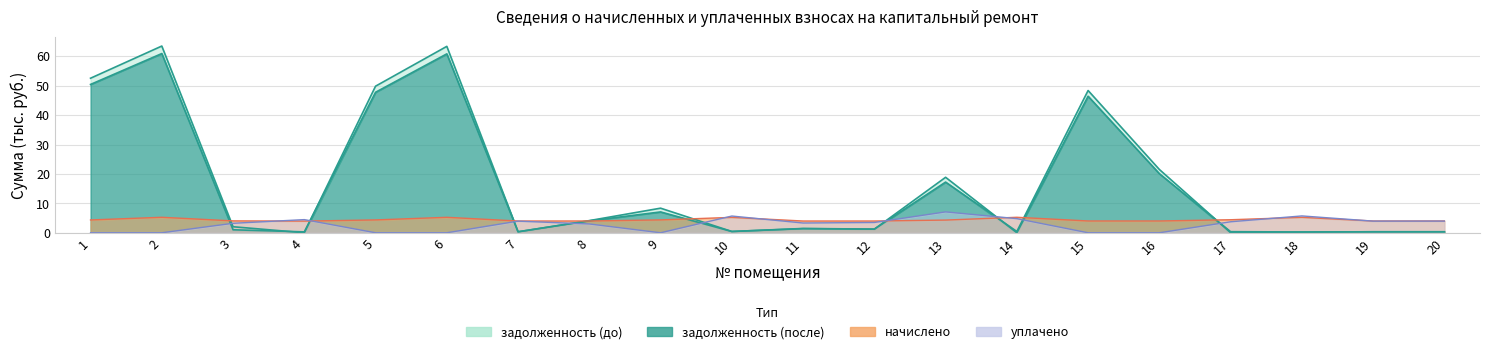

Does the chart have visible grid lines?

Yes